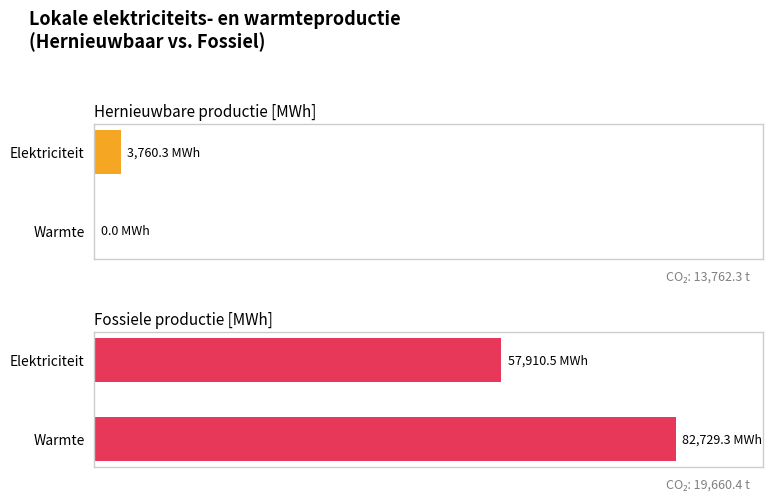

Count the number of categories in the chart.

2